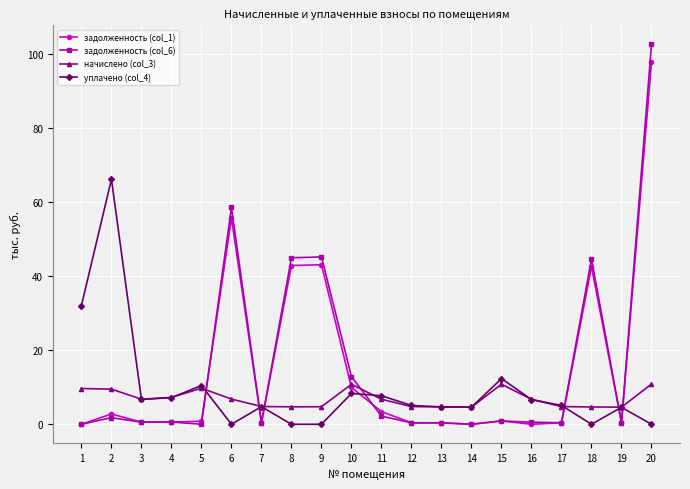

How many lines are shown in the chart?

4